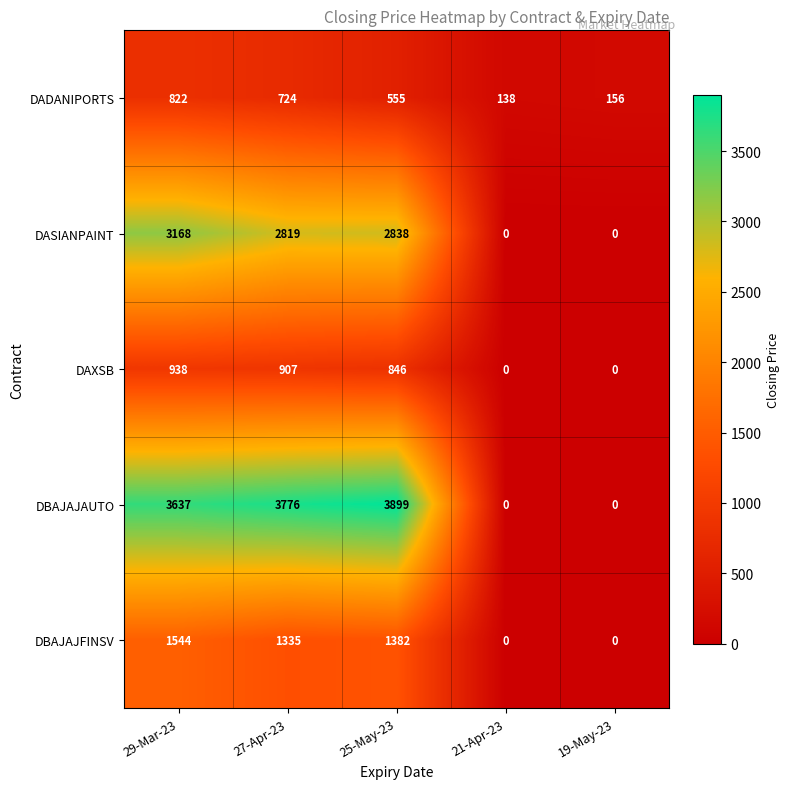

What is the total value across all series at 25-May-23?

9520